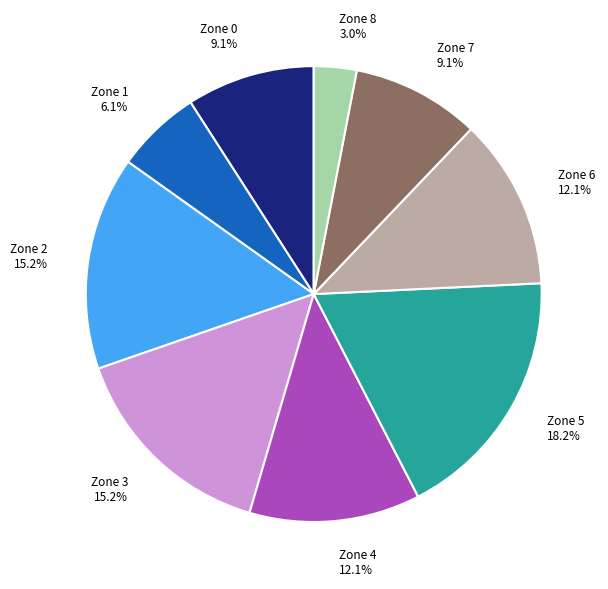

Between Zone 8 and Zone 5, which is larger?

Zone 5